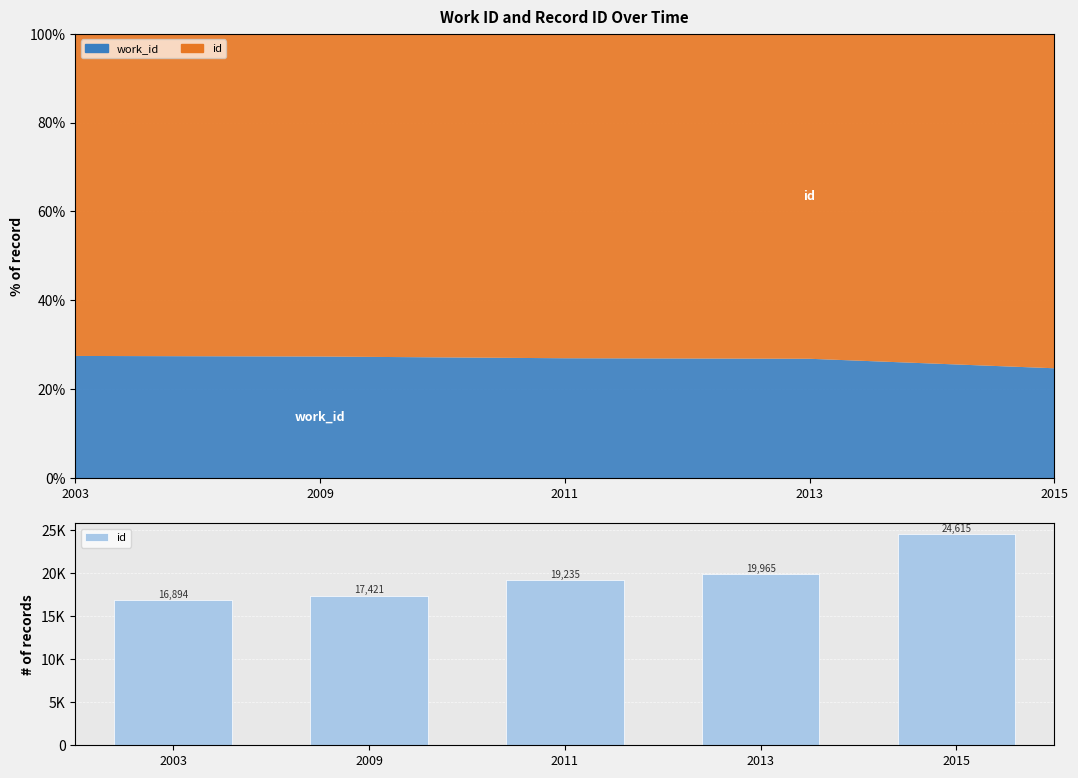

Rank the categories by value from highest to lowest.

2015, 2013, 2011, 2009, 2003